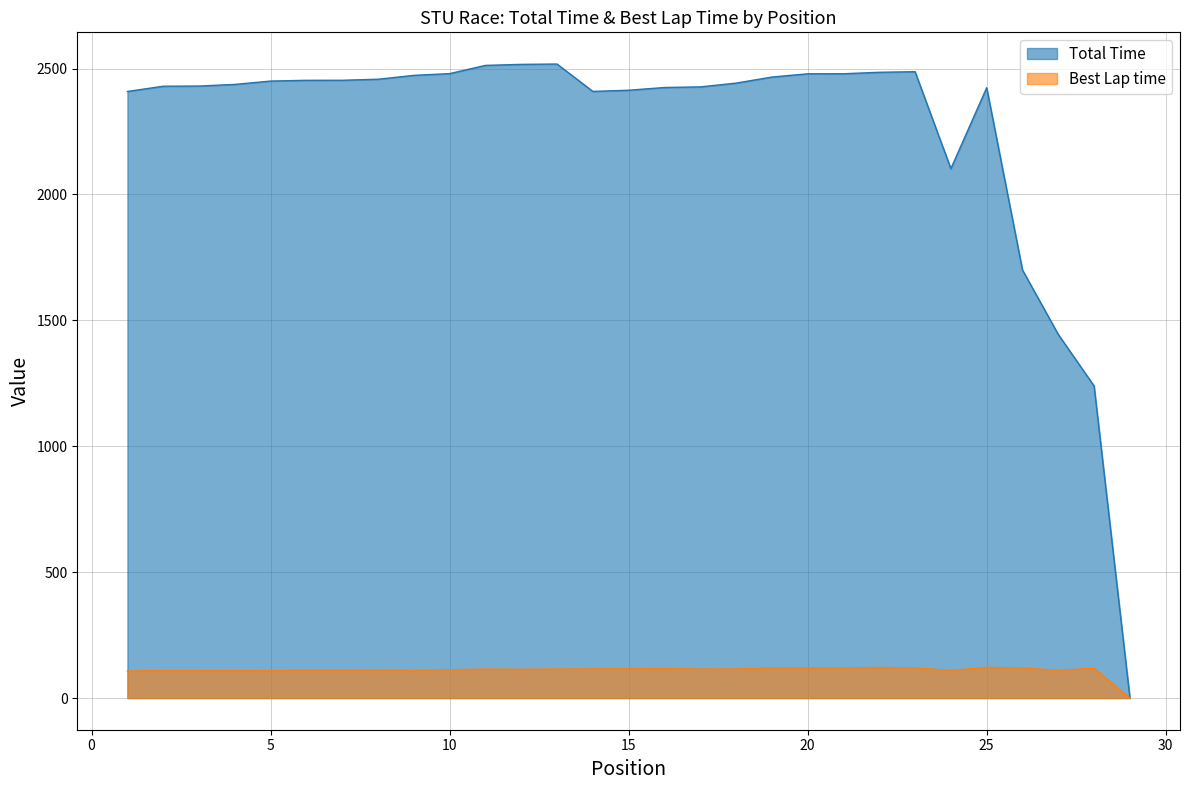

Which has a higher value, 24 or 27?

24